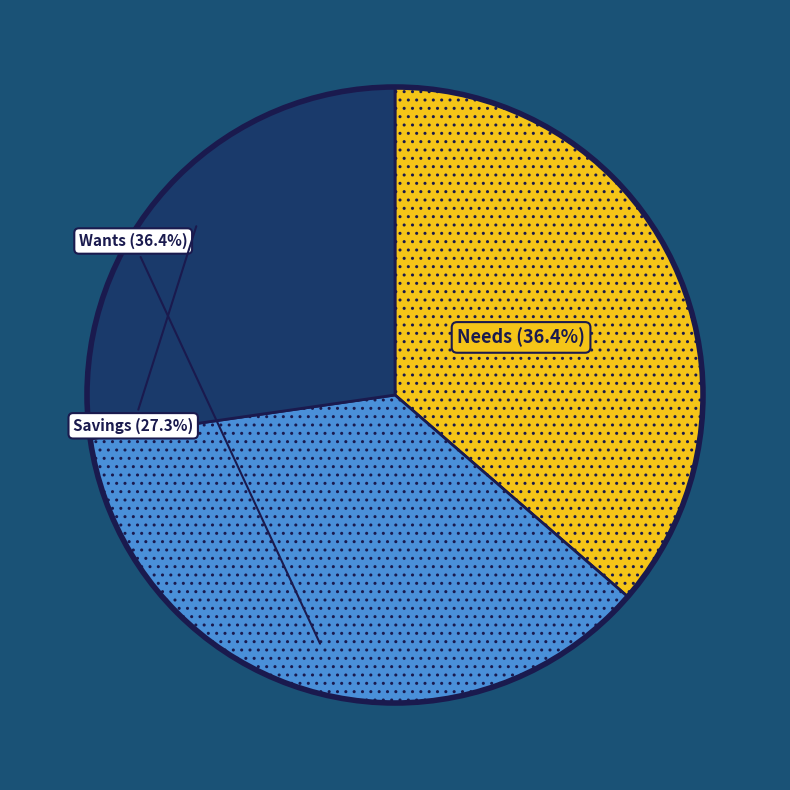

How many slices are in this pie chart?

3